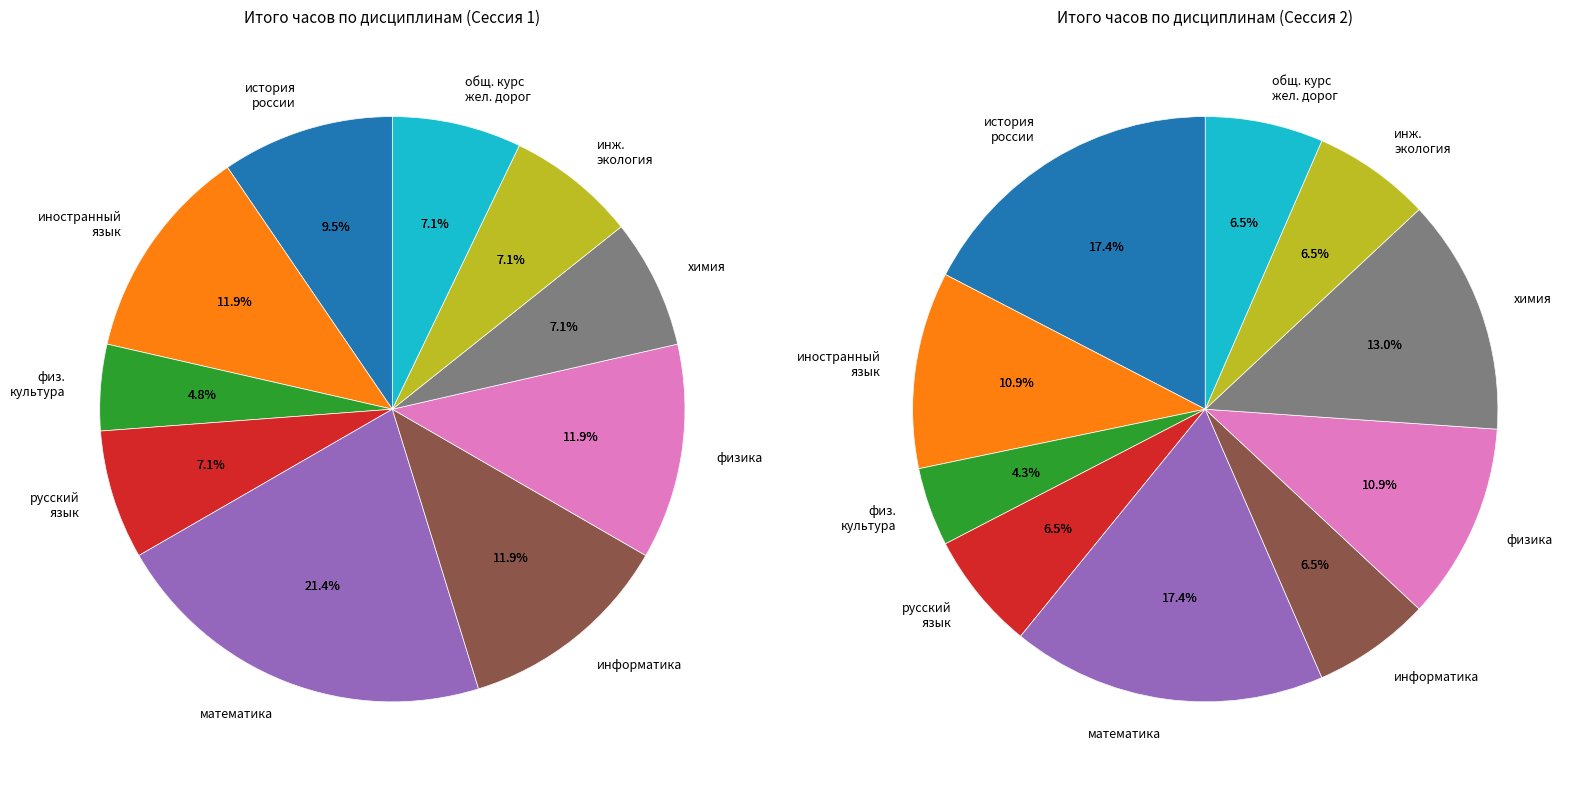

What percentage is the 2 slice, to the nearest percent?

7%